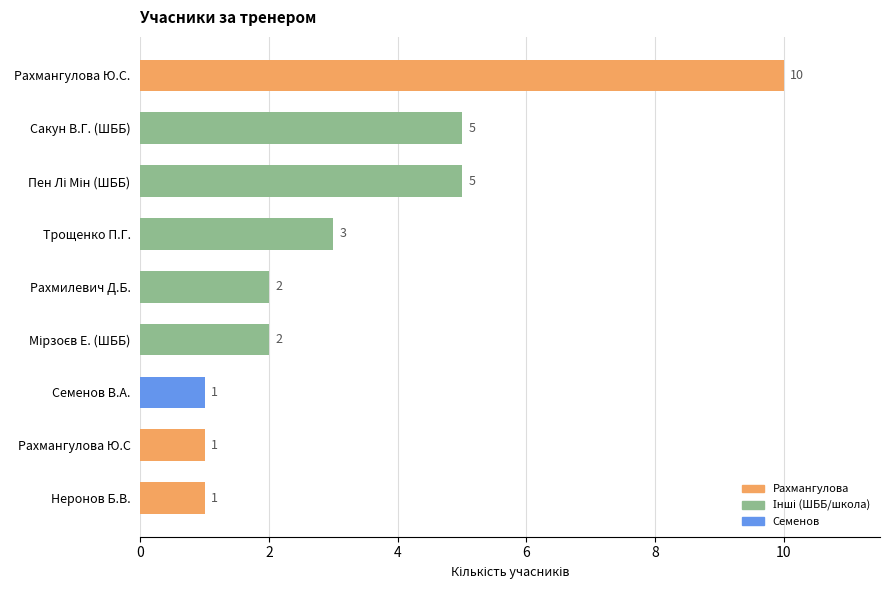

What is the difference between the maximum and second lowest values?

9